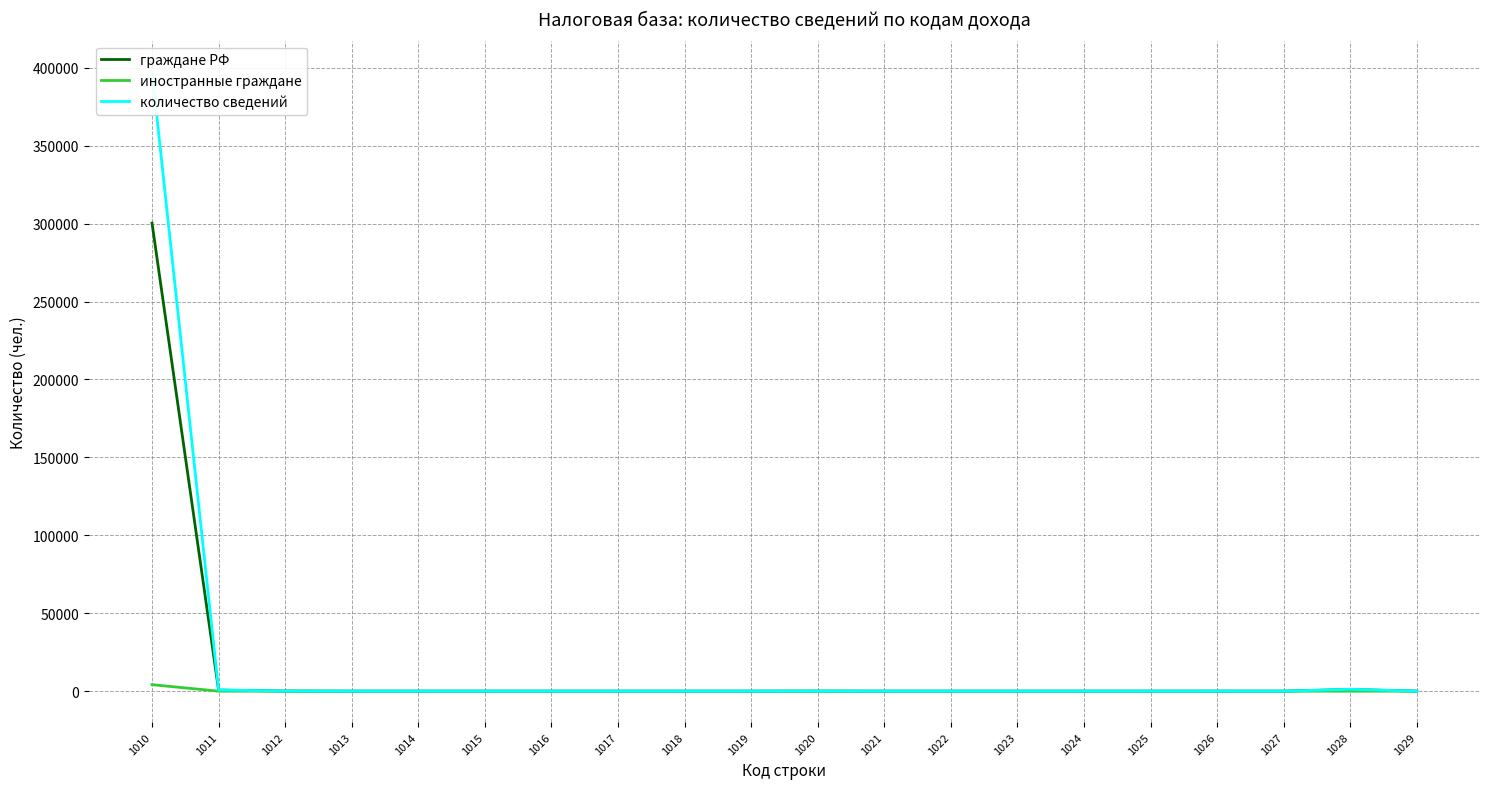

True or false: иностранные граждане and количество сведений cross at least once.

False